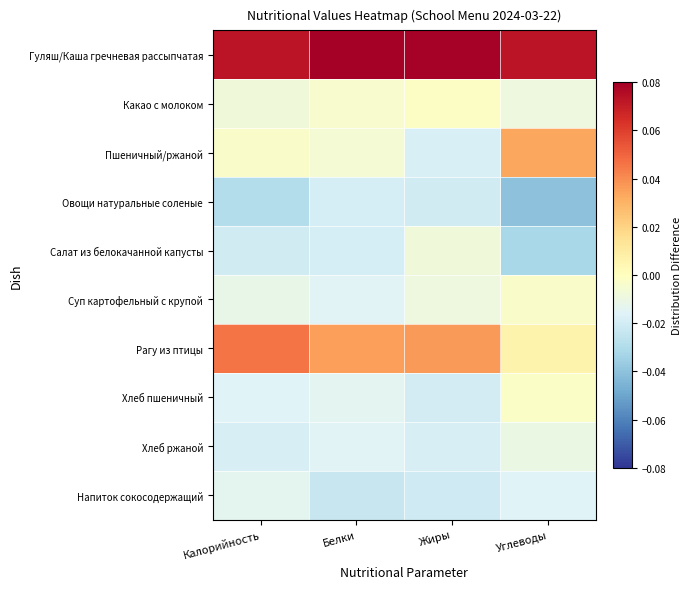

Reading right to left, list all the values displayed in this chart.

Гуляш/Каша гречневая рассыпчатая: Углеводы=0.1	Жиры=0.1	Белки=0.1	Калорийность=0.1
Какао с молоком: Углеводы=-0.0	Жиры=-0.0	Белки=-0.0	Калорийность=-0.0
Пшеничный/ржаной: Углеводы=0.0	Жиры=-0.0	Белки=-0.0	Калорийность=-0.0
Овощи натуральные соленые: Углеводы=-0.0	Жиры=-0.0	Белки=-0.0	Калорийность=-0.0
Салат из белокачанной капусты: Углеводы=-0.0	Жиры=-0.0	Белки=-0.0	Калорийность=-0.0
Суп картофельный с крупой: Углеводы=-0.0	Жиры=-0.0	Белки=-0.0	Калорийность=-0.0
Рагу из птицы: Углеводы=0.0	Жиры=0.0	Белки=0.0	Калорийность=0.0
Хлеб пшеничный: Углеводы=-0.0	Жиры=-0.0	Белки=-0.0	Калорийность=-0.0
Хлеб ржаной: Углеводы=-0.0	Жиры=-0.0	Белки=-0.0	Калорийность=-0.0
Напиток сокосодержащий: Углеводы=-0.0	Жиры=-0.0	Белки=-0.0	Калорийность=-0.0